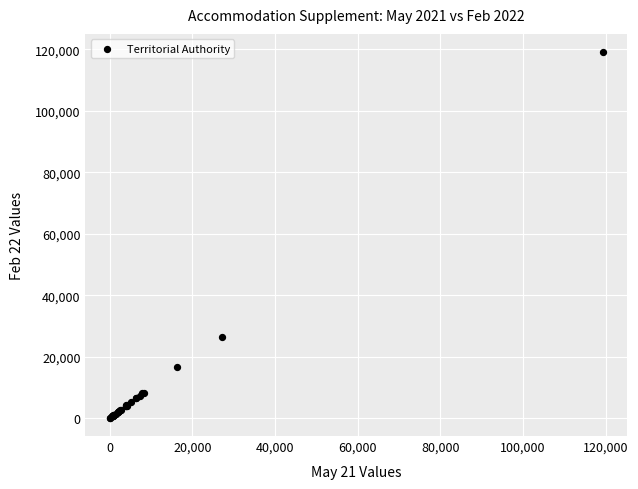

What Y value in the scatter plot is closest to 59593?

26502